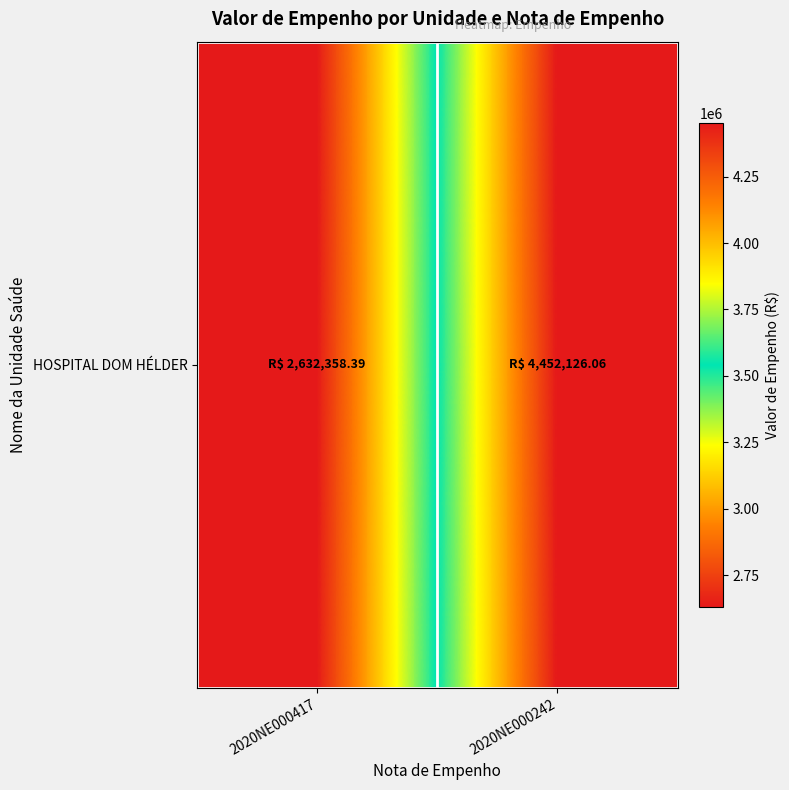

Rank the categories by value from lowest to highest.

2020NE000417, 2020NE000242